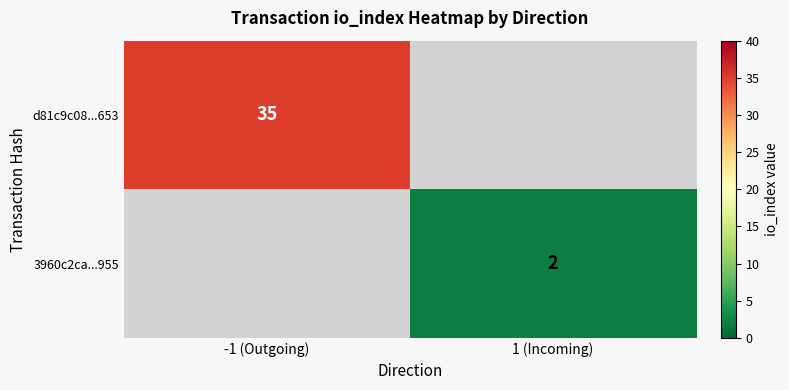

The value of 3960c2ca...955 at 1 (Incoming) is 2. True or false?

True